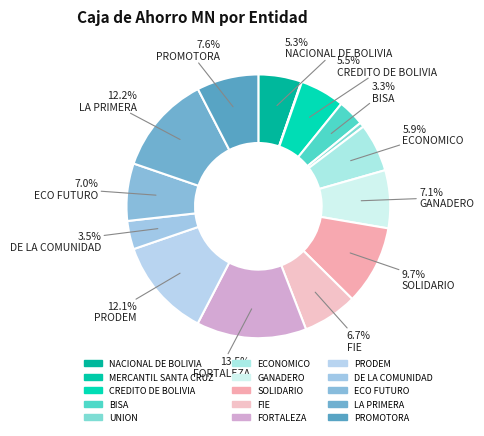

Rank the categories by value from highest to lowest.

FORTALEZA, LA PRIMERA, PRODEM, SOLIDARIO, PROMOTORA, GANADERO, ECO FUTURO, FIE, ECONOMICO, CREDITO DE BOLIVIA, NACIONAL DE BOLIVIA, DE LA COMUNIDAD, BISA, UNION, MERCANTIL SANTA CRUZ